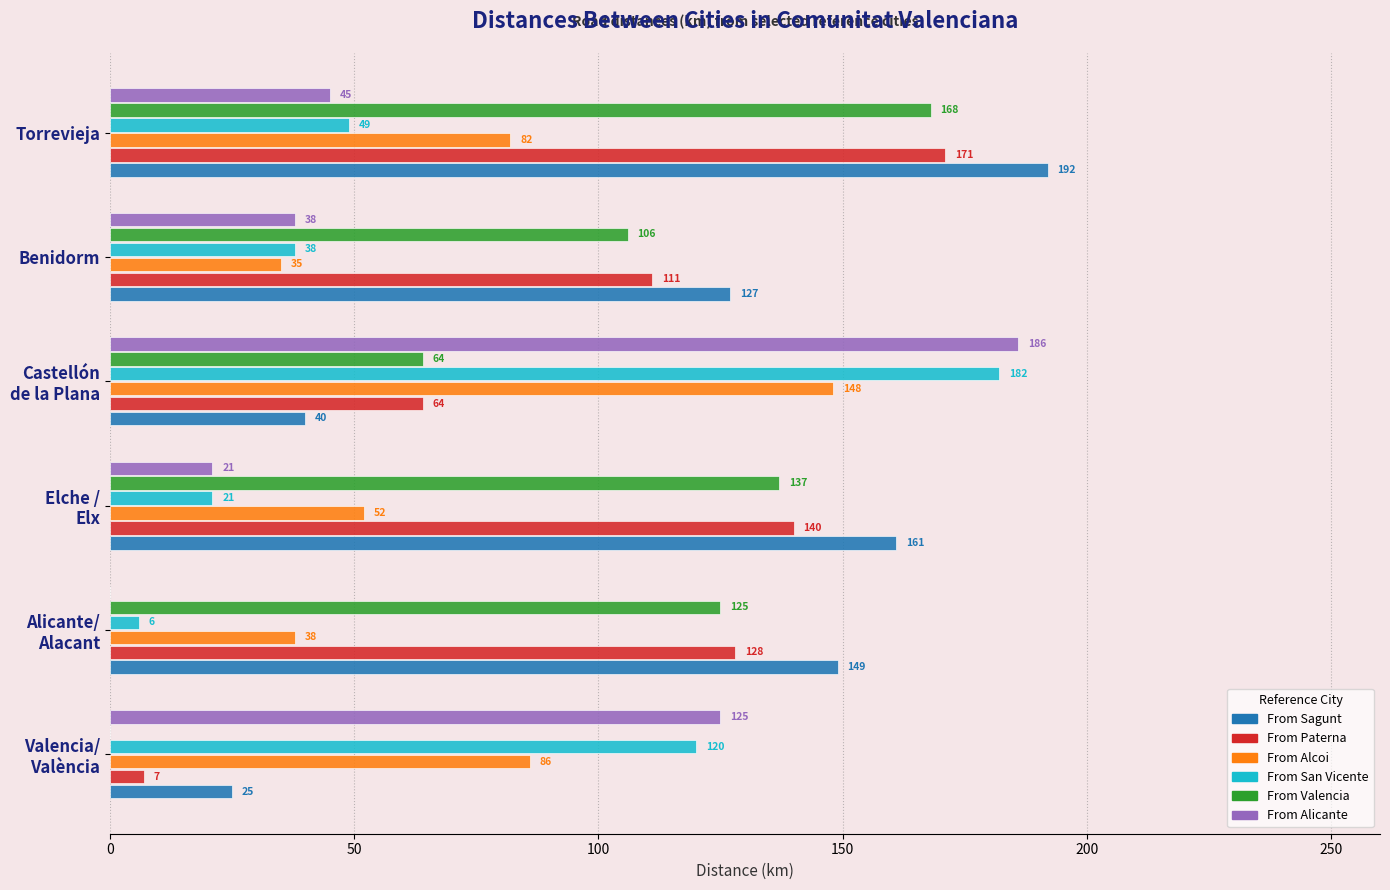

At which category does the chart reach its peak across all series?

Torrevieja